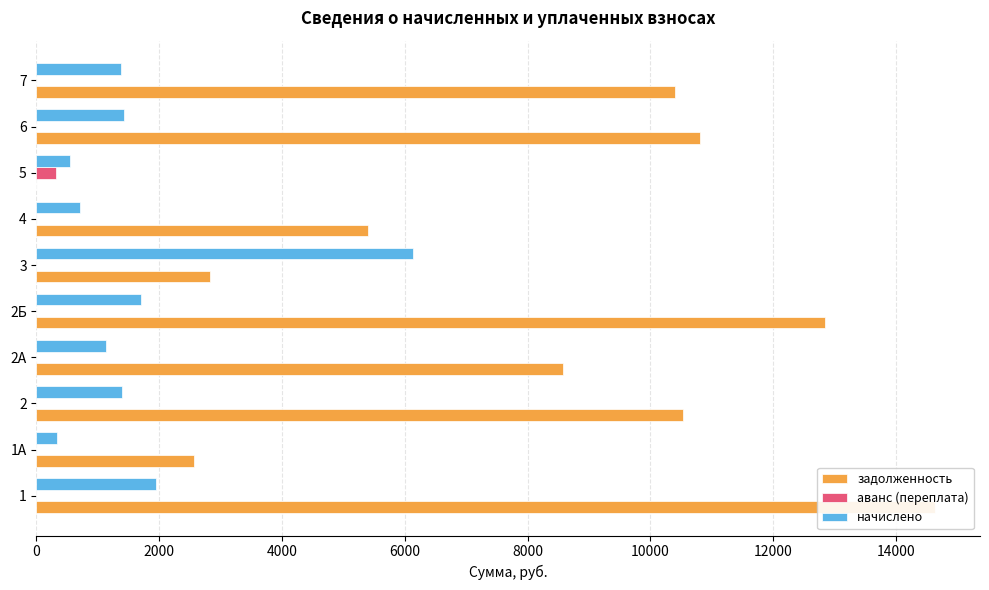

What is the difference between the maximum and minimum values in the задолженность series?

14637.6